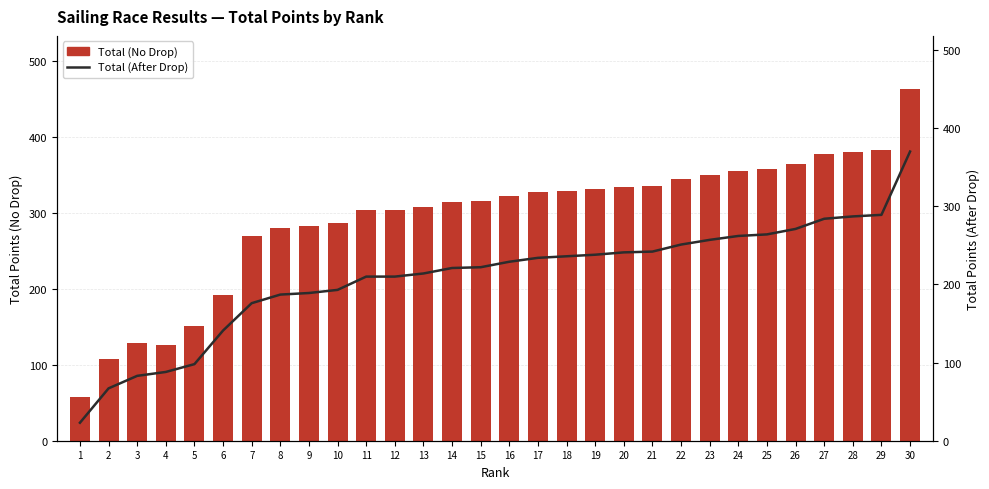

At which label is Total (After Drop) closest to 196?

10